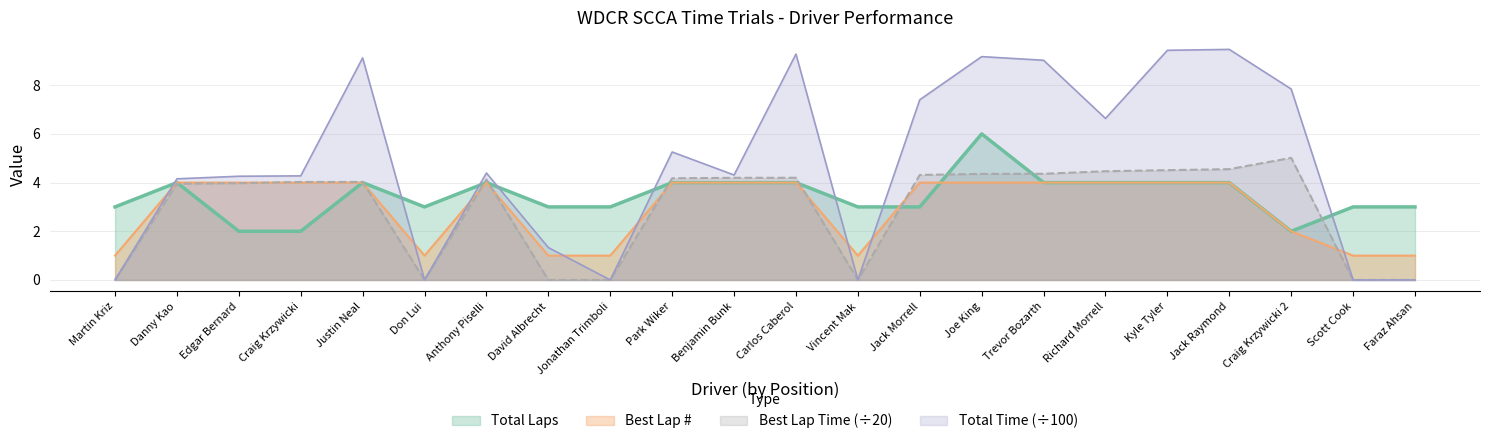

Count the number of data series in this chart.

4